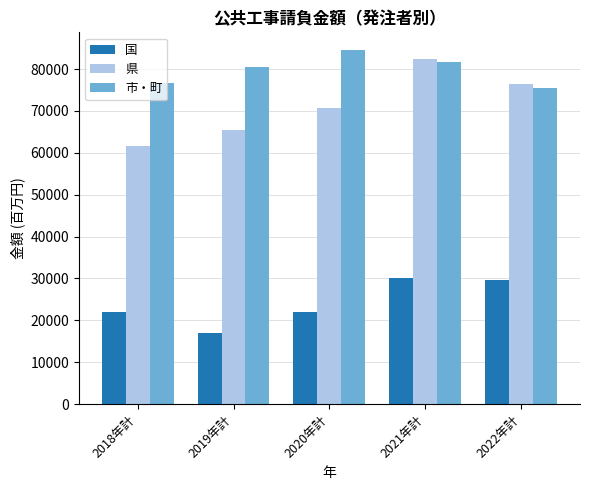

What is the sum of the 市・町 values at 2019年計 and 2020年計?

164945